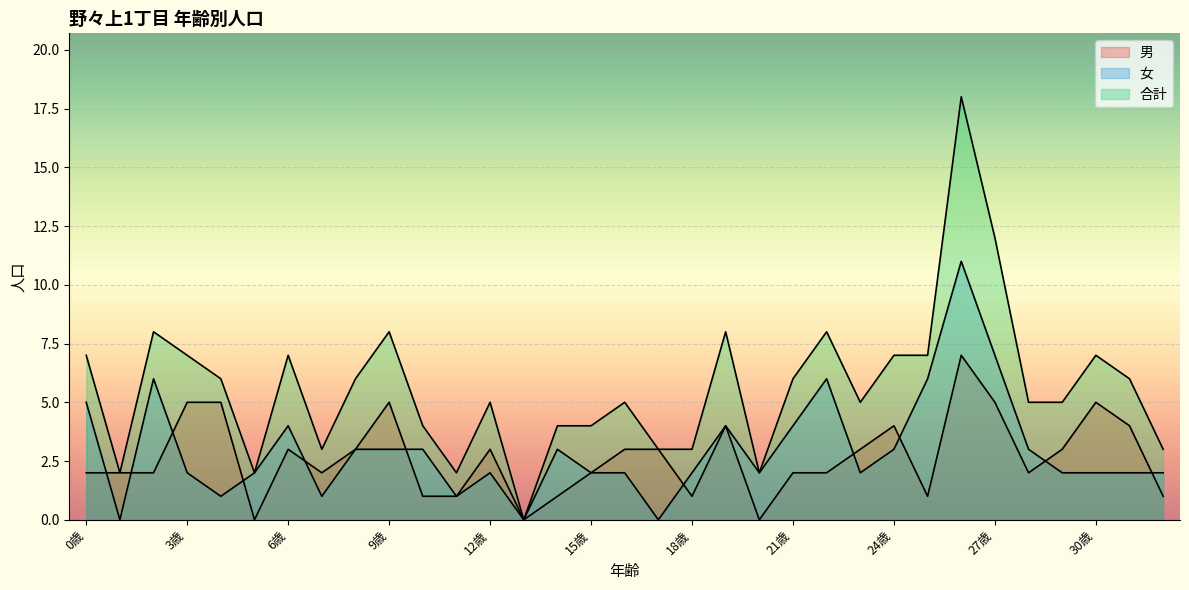

Rank the series by their maximum value, from lowest to highest.

男, 女, 合計